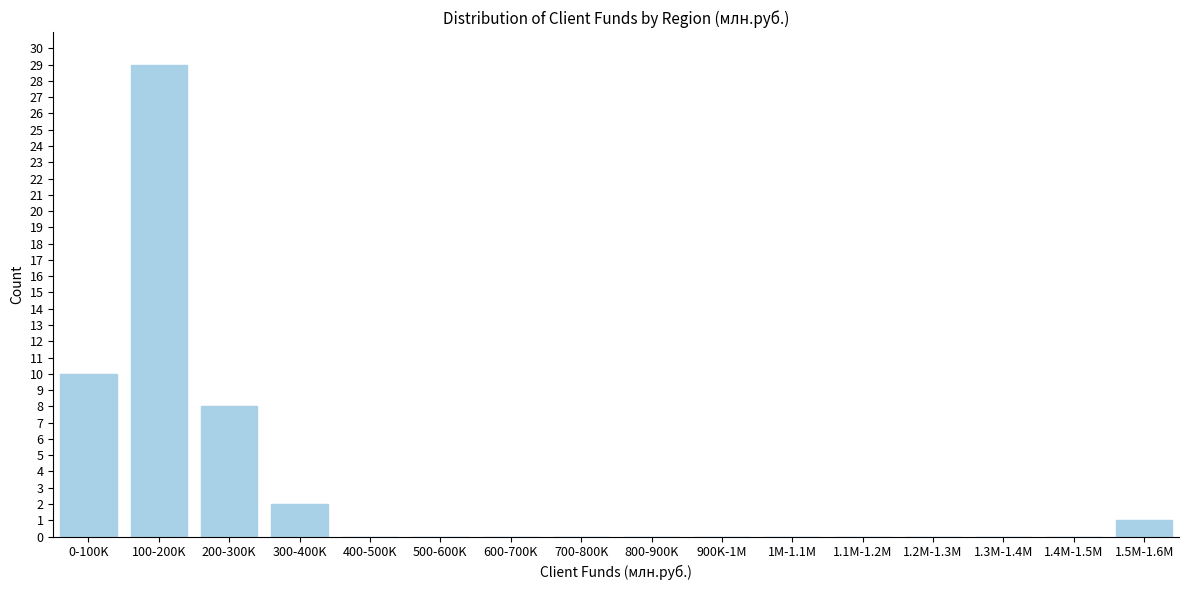

Reading left to right, transcribe all the data shown in this chart.

0-100K=10	100-200K=29	200-300K=8	300-400K=2	400-500K=0	500-600K=0	600-700K=0	700-800K=0	800-900K=0	900K-1M=0	1M-1.1M=0	1.1M-1.2M=0	1.2M-1.3M=0	1.3M-1.4M=0	1.4M-1.5M=0	1.5M-1.6M=1